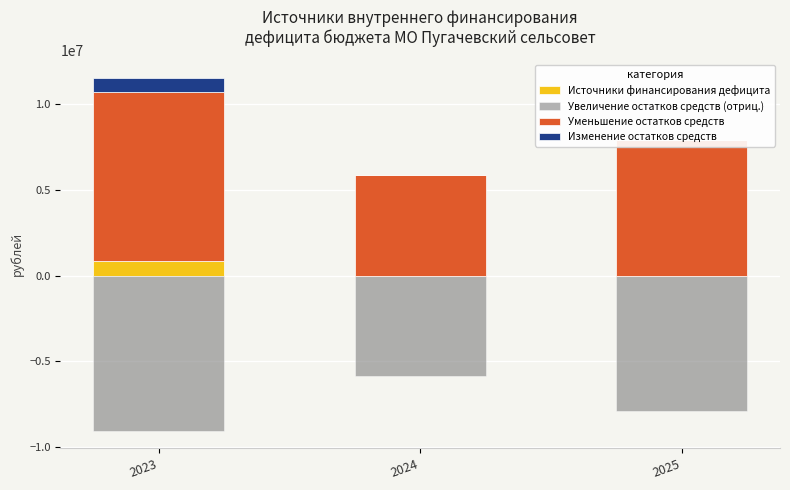

Reading left to right, what are all the values shown in this chart?

Источники финансирования дефицита: 824425.1	0.0	0.0
Увеличение остатков средств (отриц.): -9039890.4	-5862418.5	-7893236.4
Уменьшение остатков средств: 9864315.5	5862418.5	7893236.4
Изменение остатков средств: 824425.1	0.0	0.0